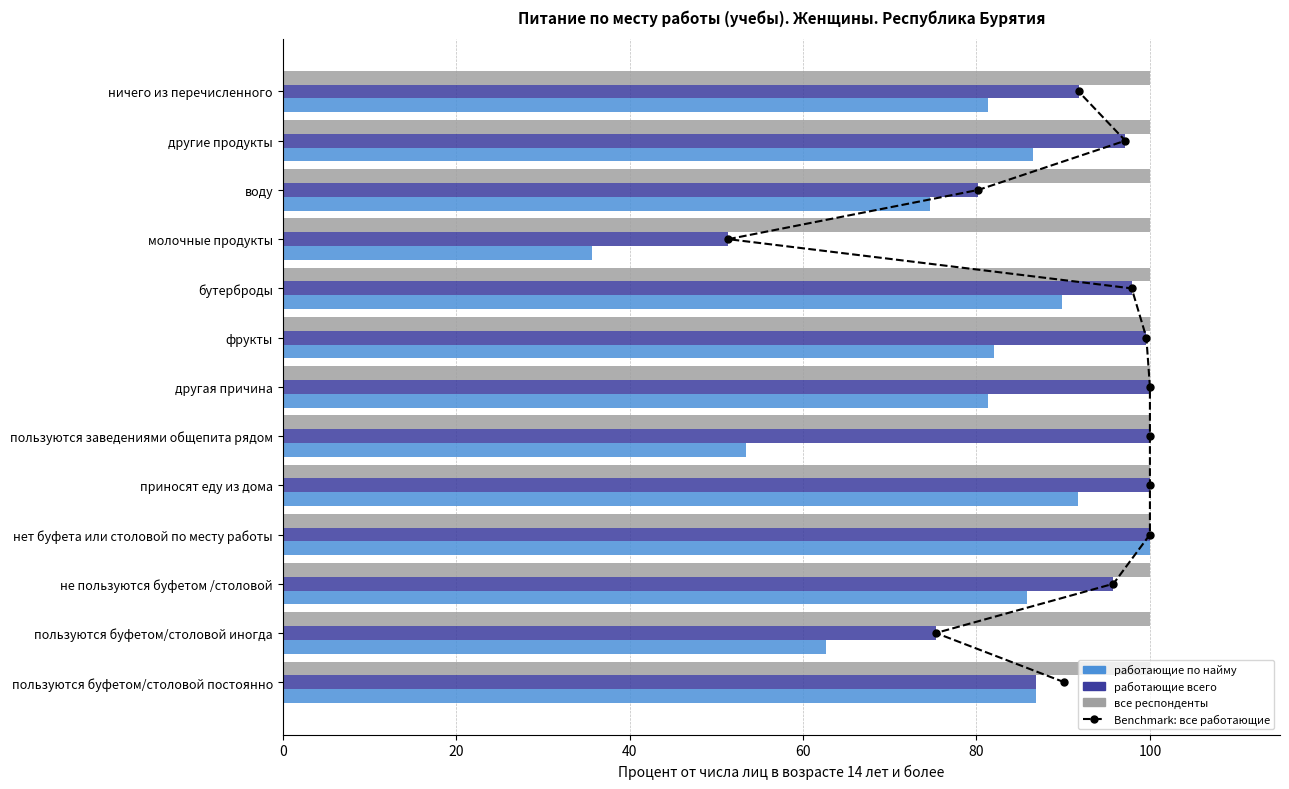

Are the bars grouped side by side (vs. stacked)?

Yes